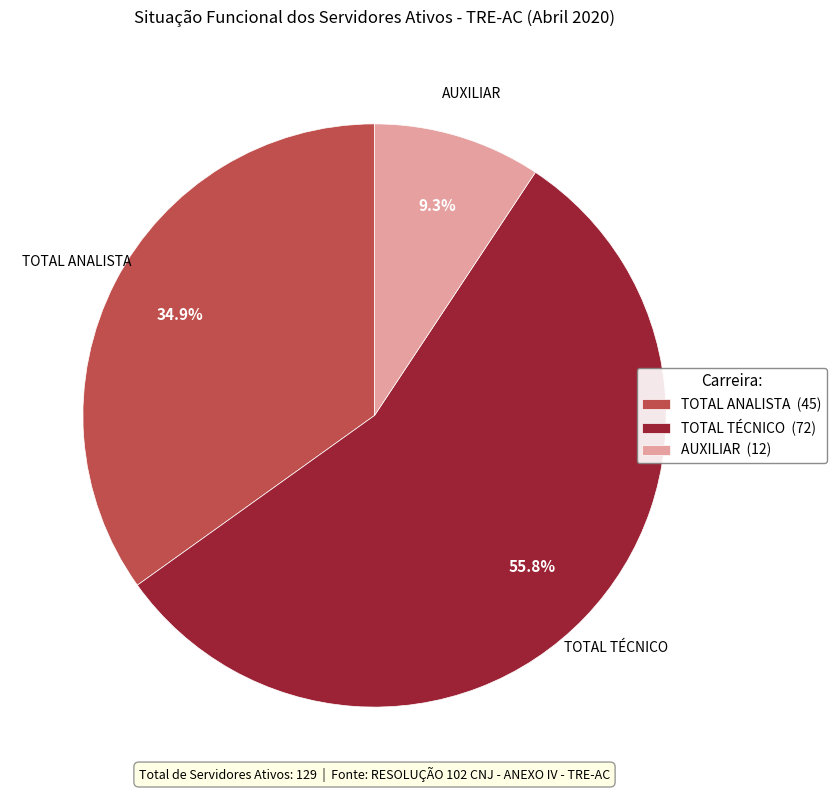

Which has a higher value, AUXILIAR (12) or TOTAL TÉCNICO (72)?

TOTAL TÉCNICO (72)